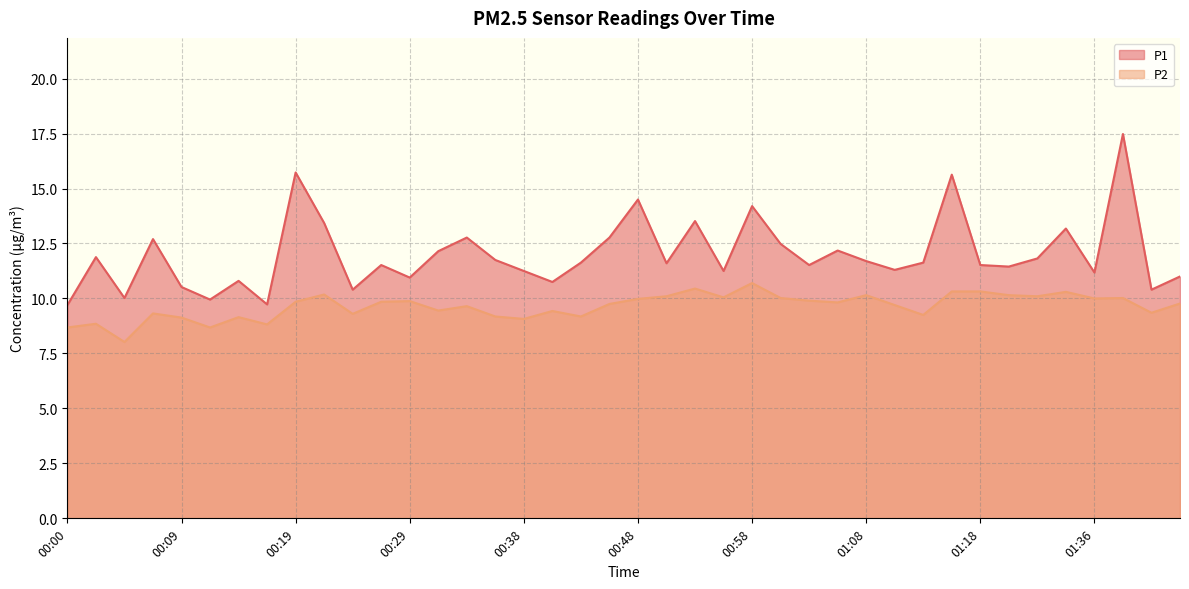

Reading left to right, extract all data points from this chart.

P1: 9.7	11.9	10.0	12.7	10.5	9.9	10.8	9.7	15.7	13.4	10.4	11.5	10.9	12.2	12.8	11.8	11.2	10.8	11.6	12.8	14.5	11.6	13.5	11.2	14.2	12.5	11.5	12.2	11.7	11.3	11.6	15.6	11.5	11.4	11.8	13.2	11.2	17.5	10.4	11.0
P2: 8.7	8.8	8.0	9.3	9.1	8.7	9.2	8.8	9.8	10.2	9.3	9.8	9.9	9.4	9.7	9.2	9.1	9.4	9.2	9.8	10.0	10.1	10.4	10.1	10.7	10.0	9.9	9.8	10.2	9.7	9.2	10.3	10.3	10.2	10.1	10.3	10.0	10.0	9.3	9.8